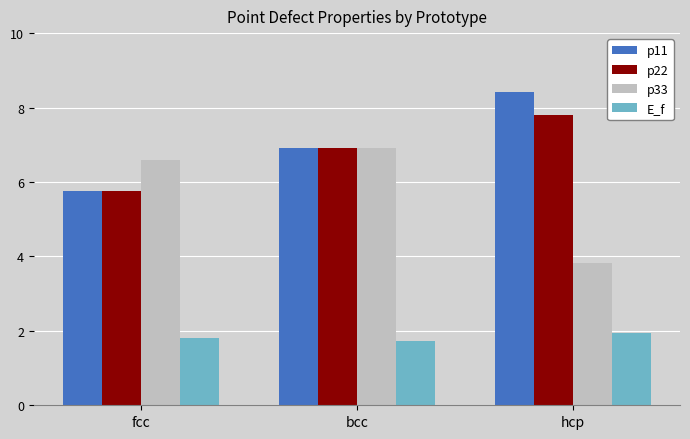

What is the label of the 3rd bar from the left?

hcp